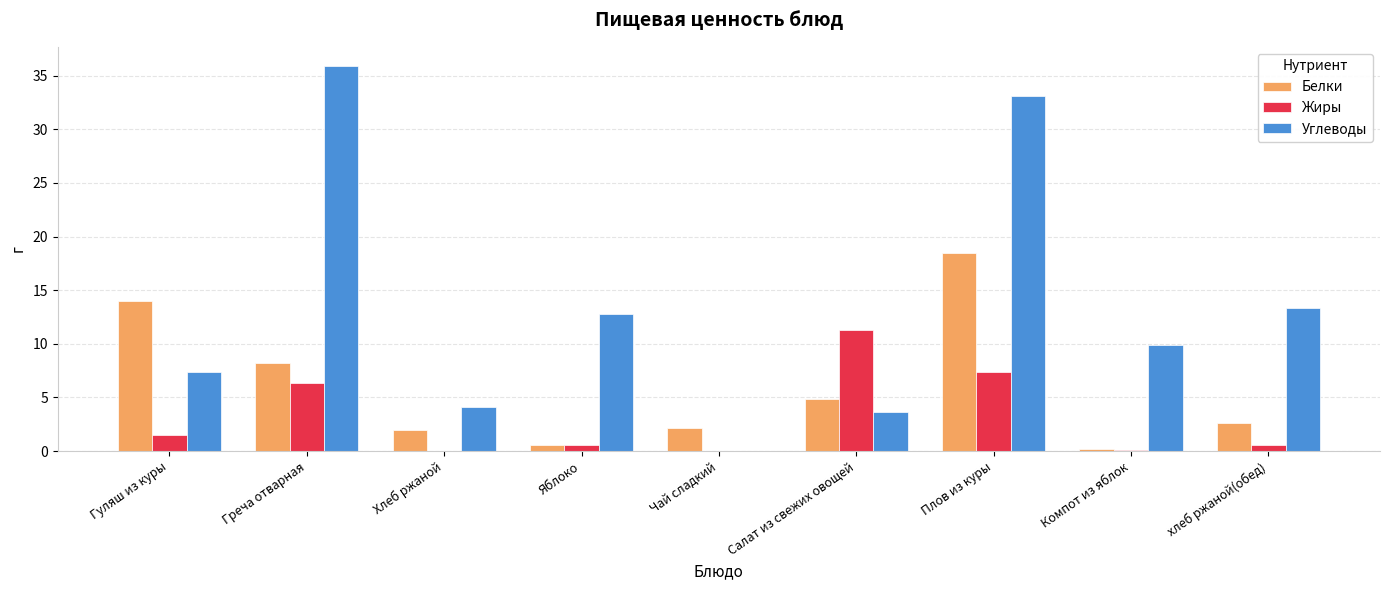

The Углеводы series shows 9.9 at Компот из яблок. True or false?

True